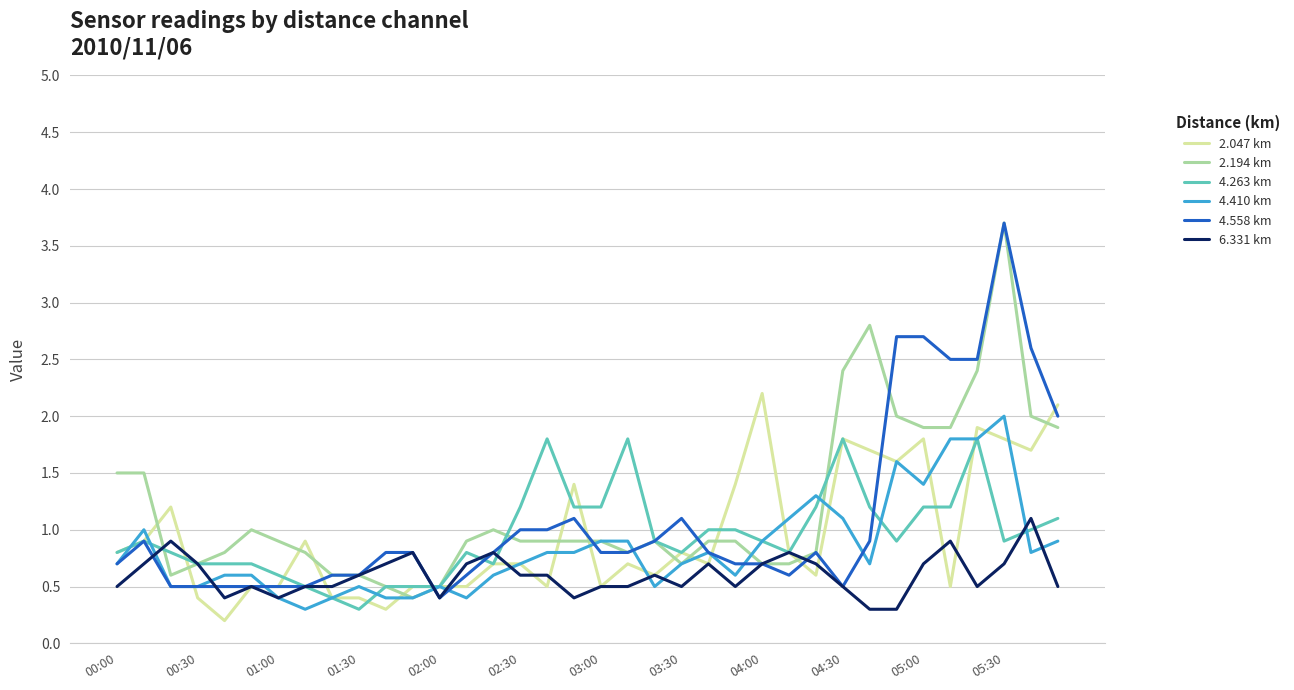

What is the greatest value displayed?

3.7